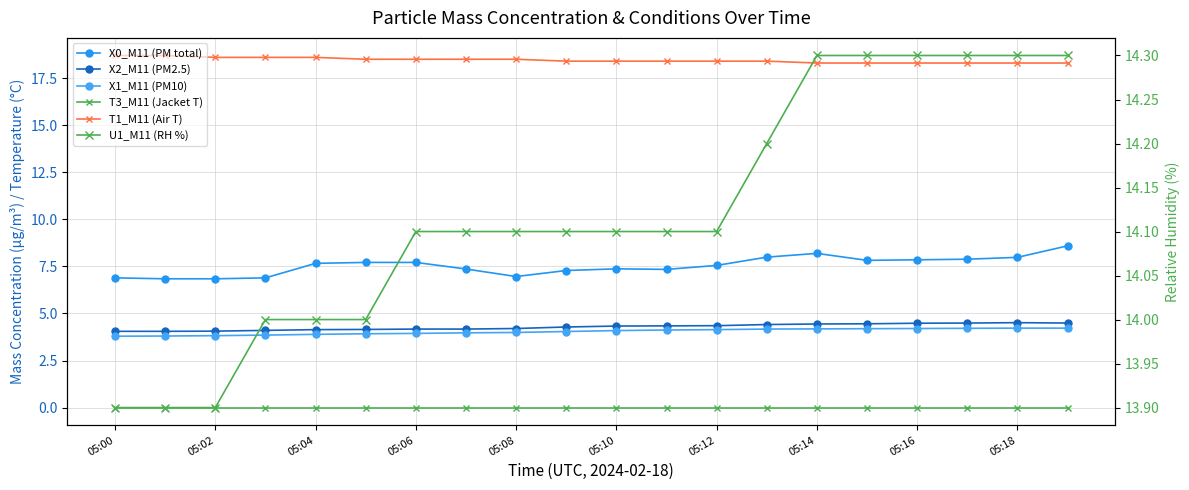

What is the value of the U1_M11 (RH %) point at the 9th from the left?

14.1